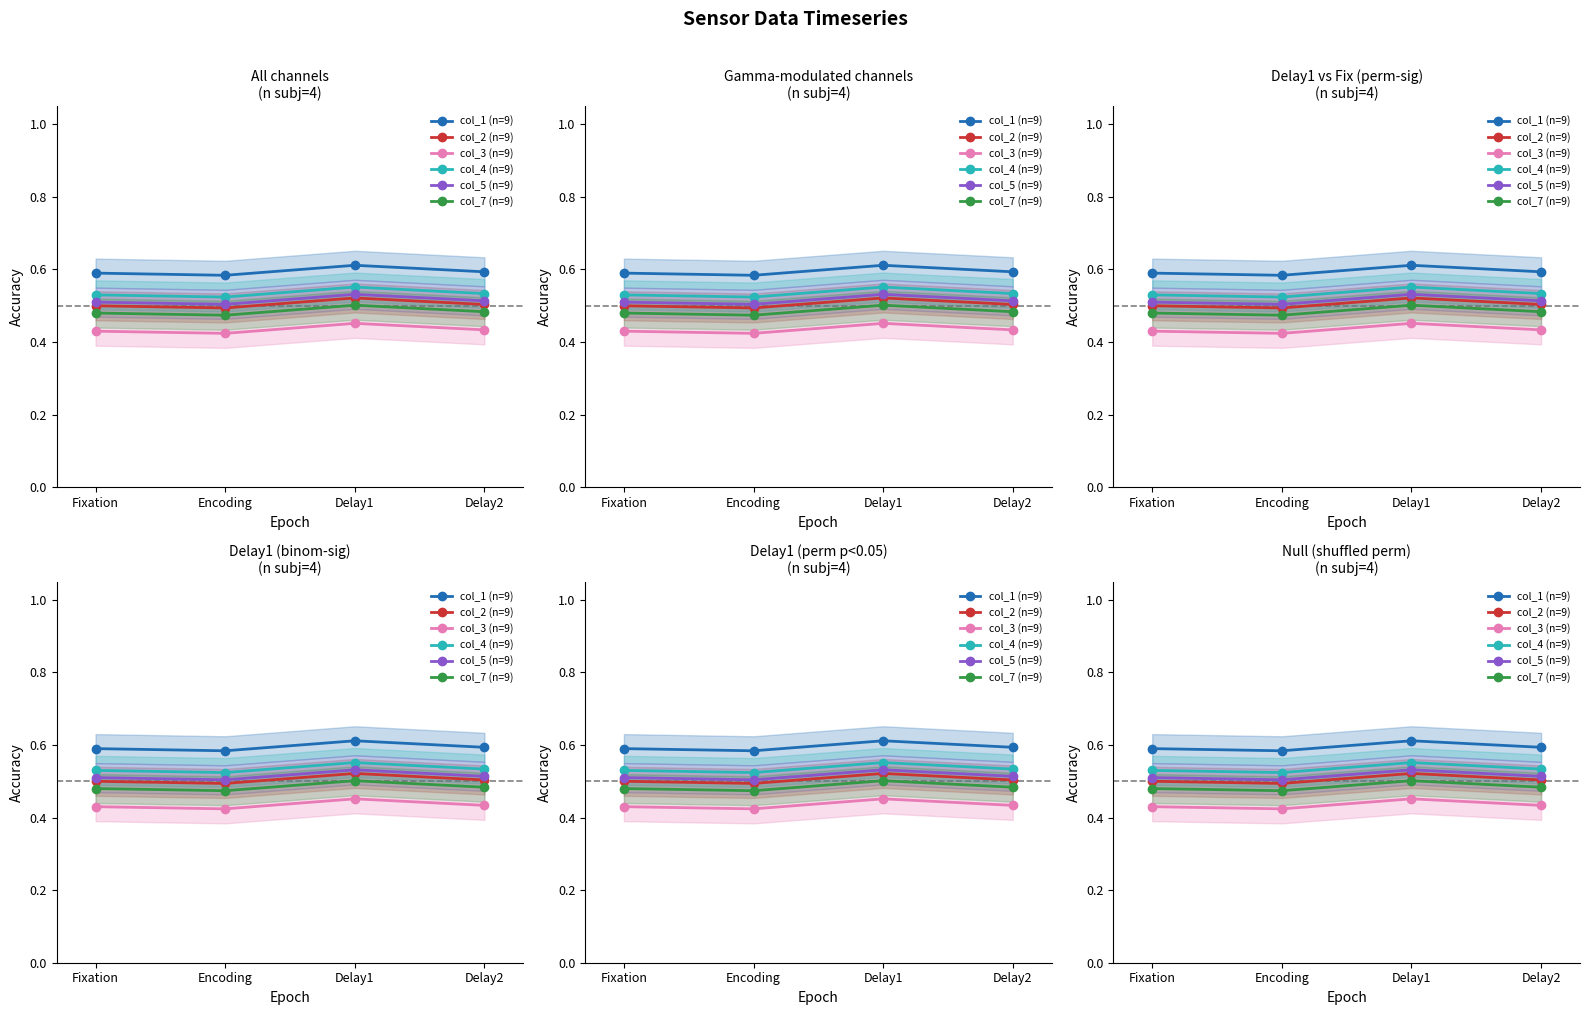

Which series changed the most between Fixation and Delay2?

col_1 (n=9)